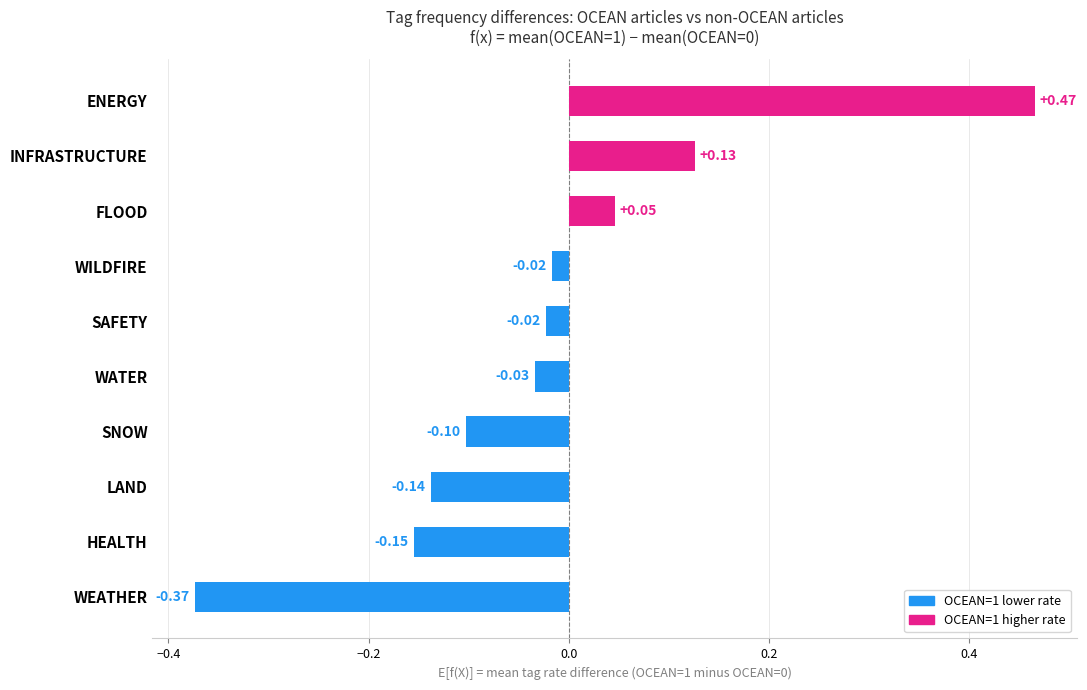

Are the bars horizontal?

Yes